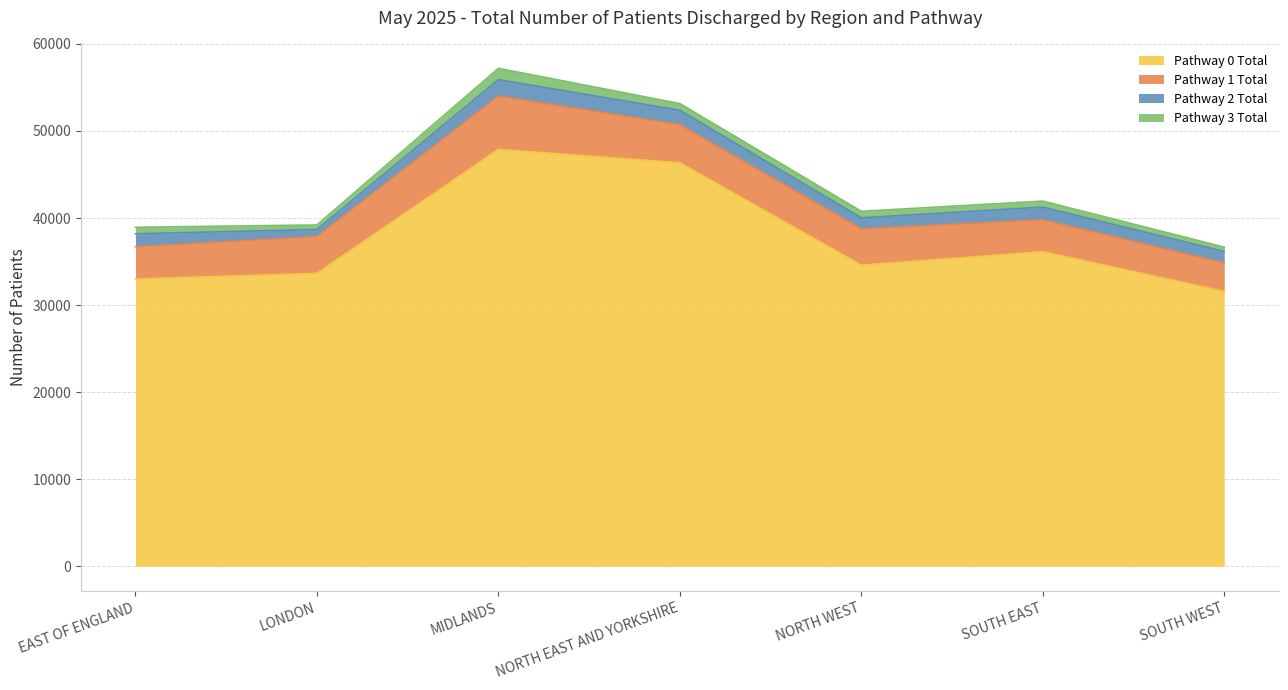

Which label corresponds to the largest value in the chart?

MIDLANDS